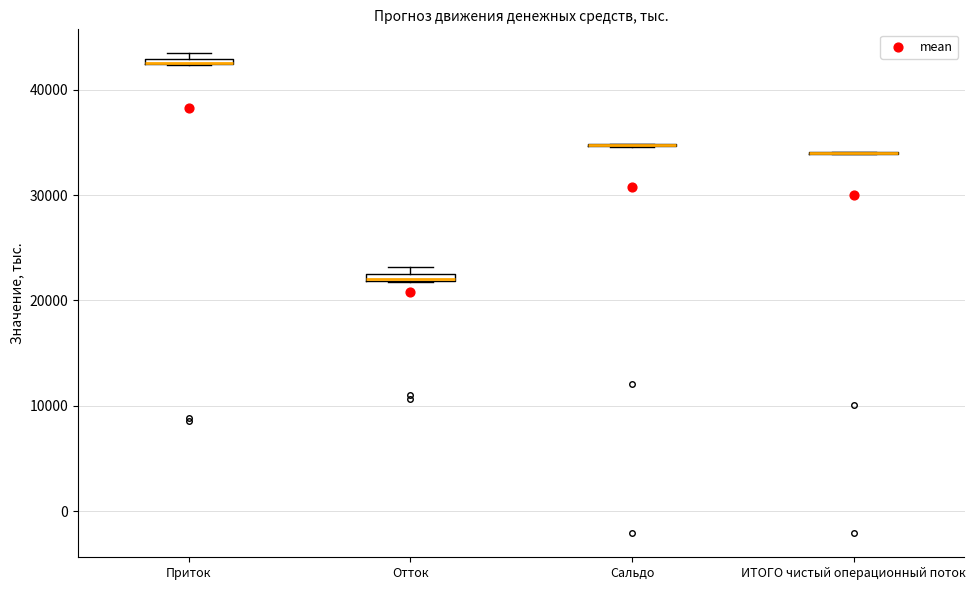

Where is the upper edge of the box for Отток on the y-axis? The values are not printed on the chart, so give them approximately, as read against the axis.

23000